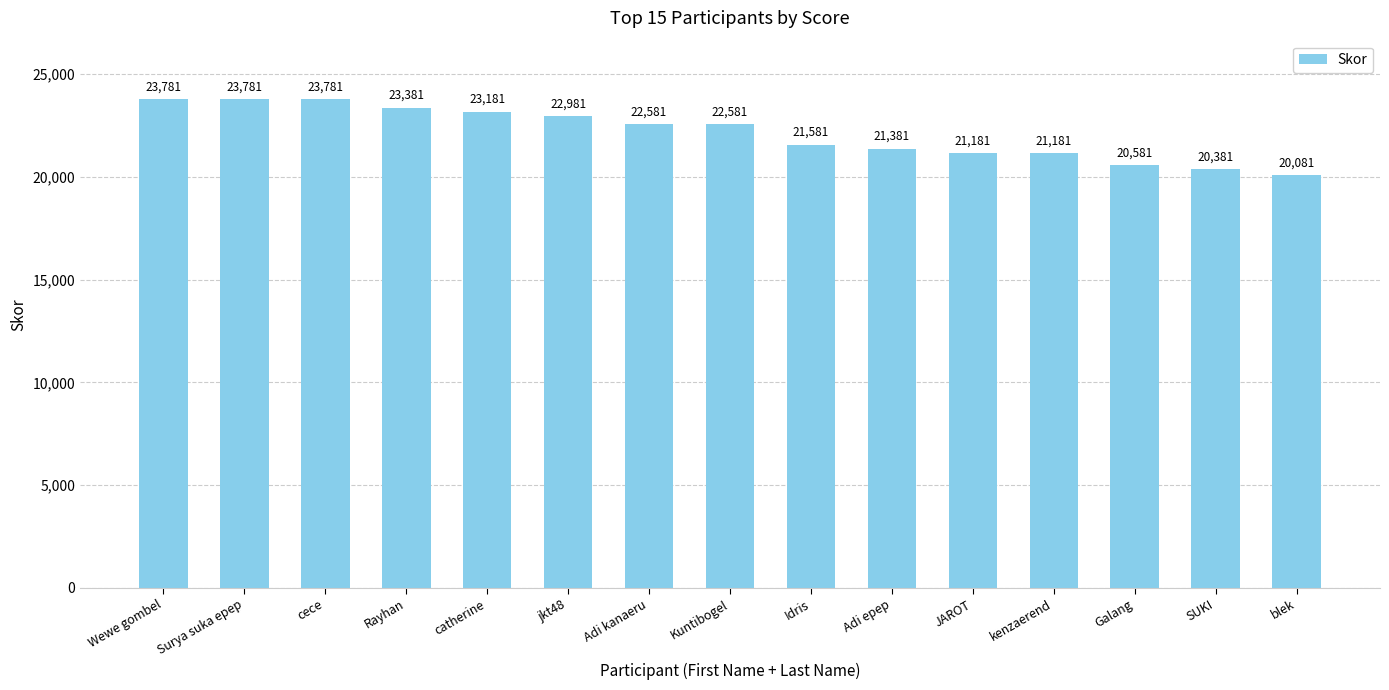

Are the bars grouped side by side (vs. stacked)?

No